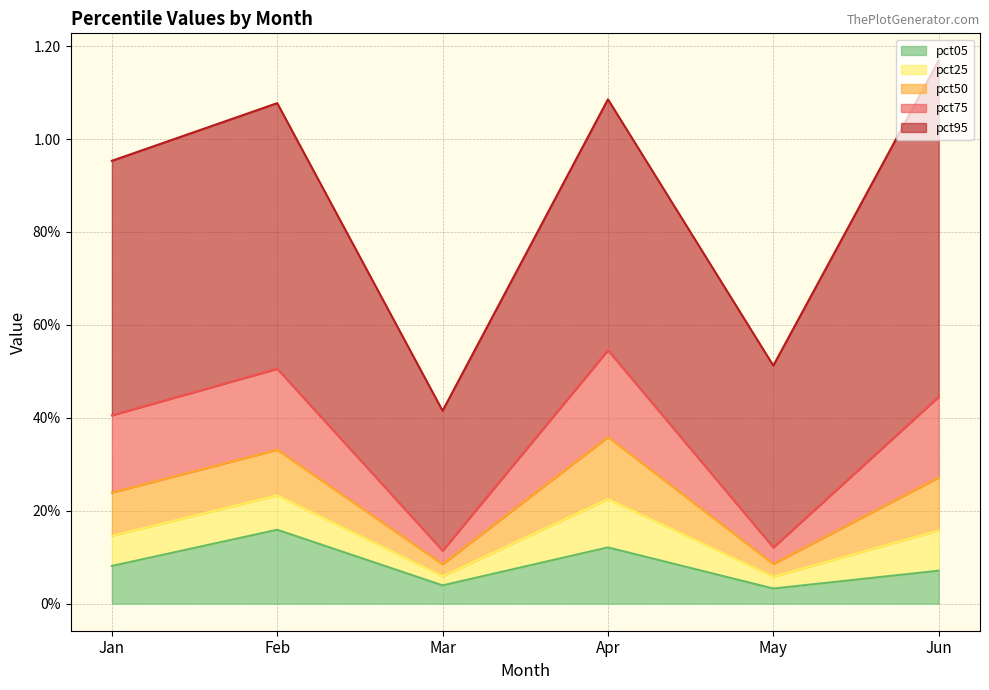

What is the average value of the pct95 series?

0.5